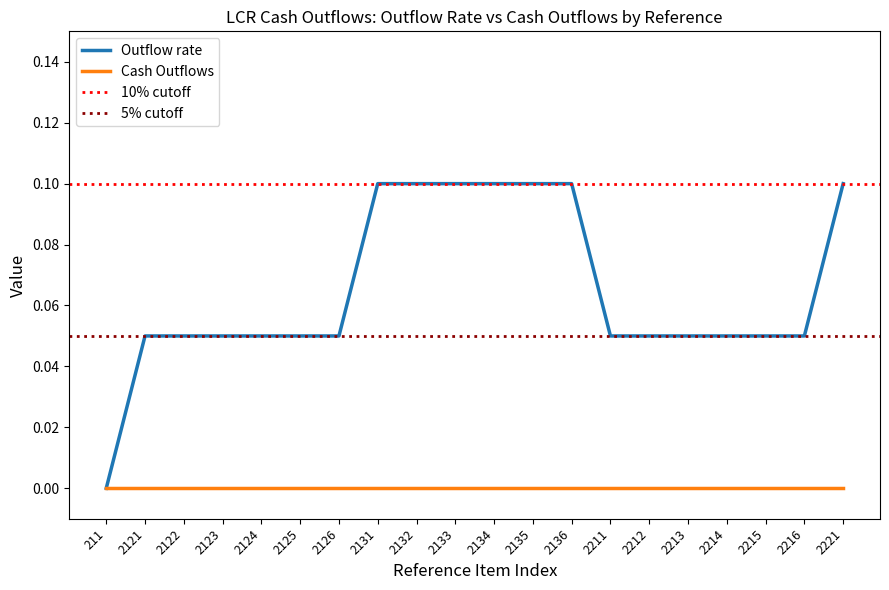

Between 2211 and 2212, which is larger?

2211